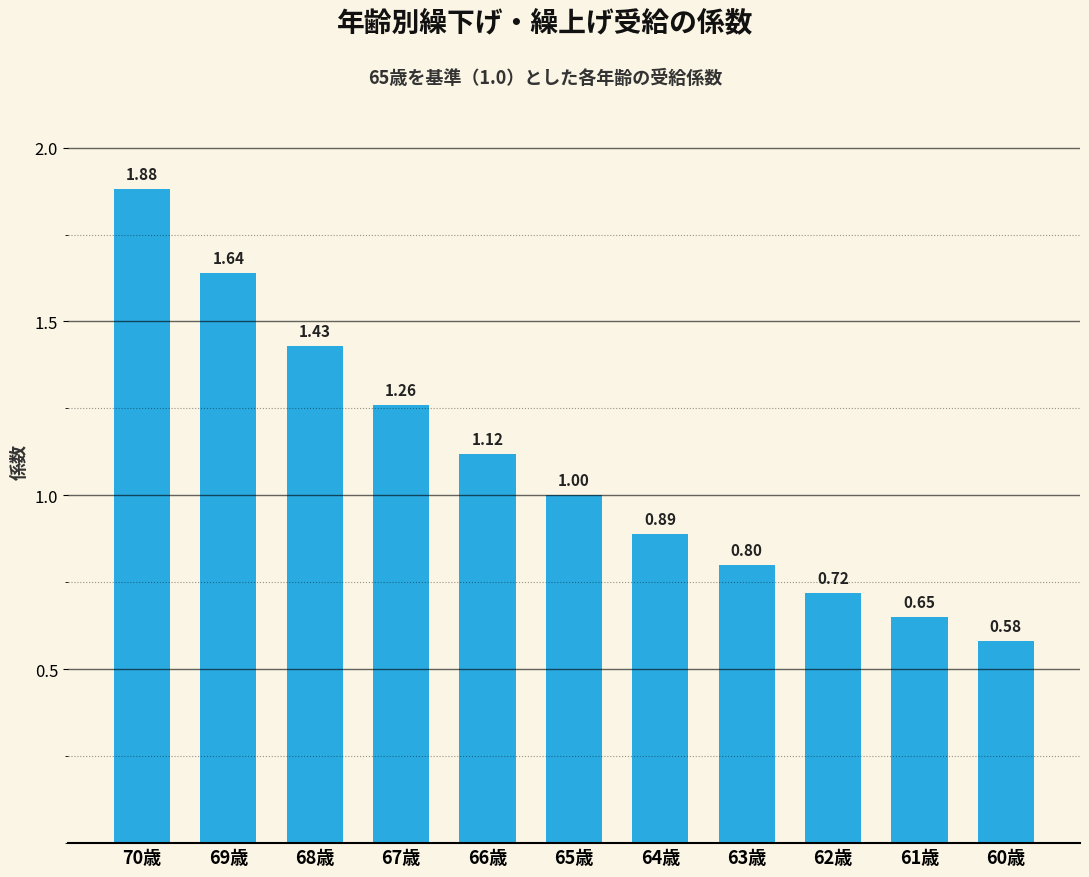

Rank the categories by value from highest to lowest.

70歳, 69歳, 68歳, 67歳, 66歳, 65歳, 64歳, 63歳, 62歳, 61歳, 60歳